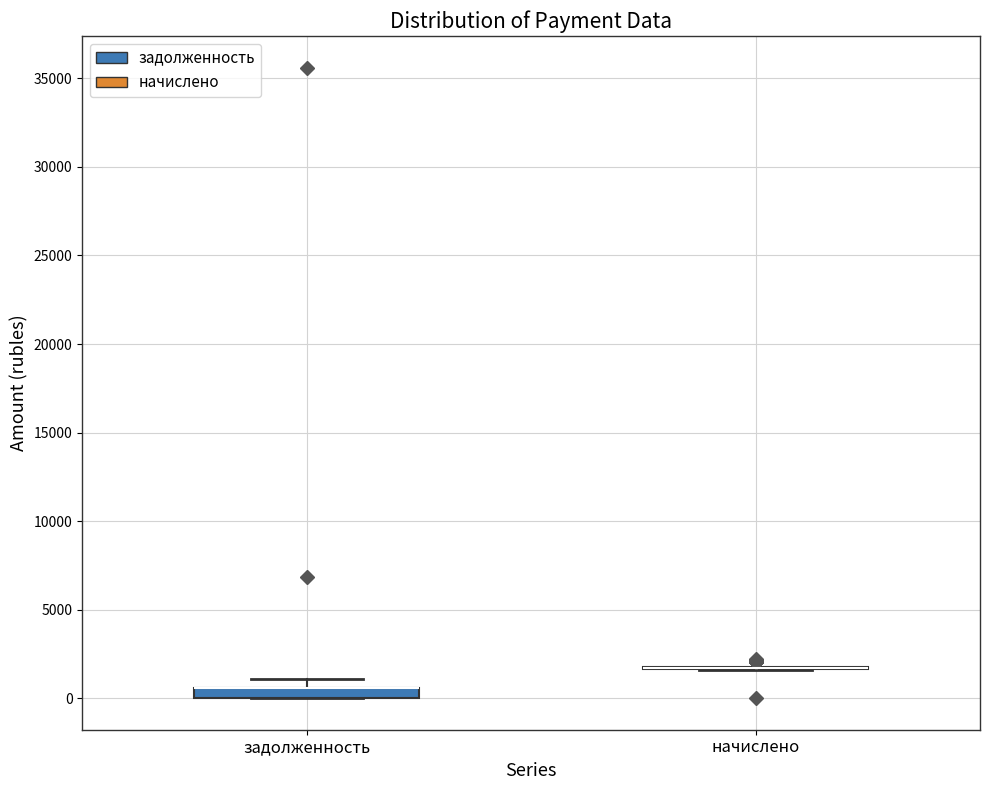

Where is the lower edge of the box for задолженность on the y-axis? The values are not printed on the chart, so give them approximately, as read against the axis.

0